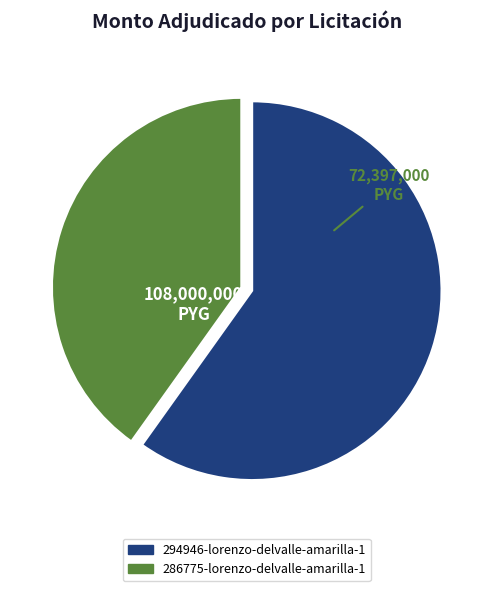

What is the smallest slice in the pie chart?

286775-lorenzo-delvalle-amarilla-1